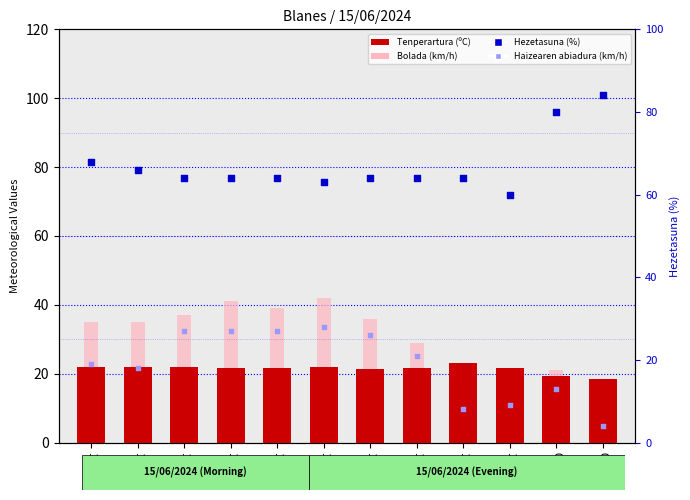

Which series reaches the minimum Y coordinate?

Haizearen abiadura (km/h)